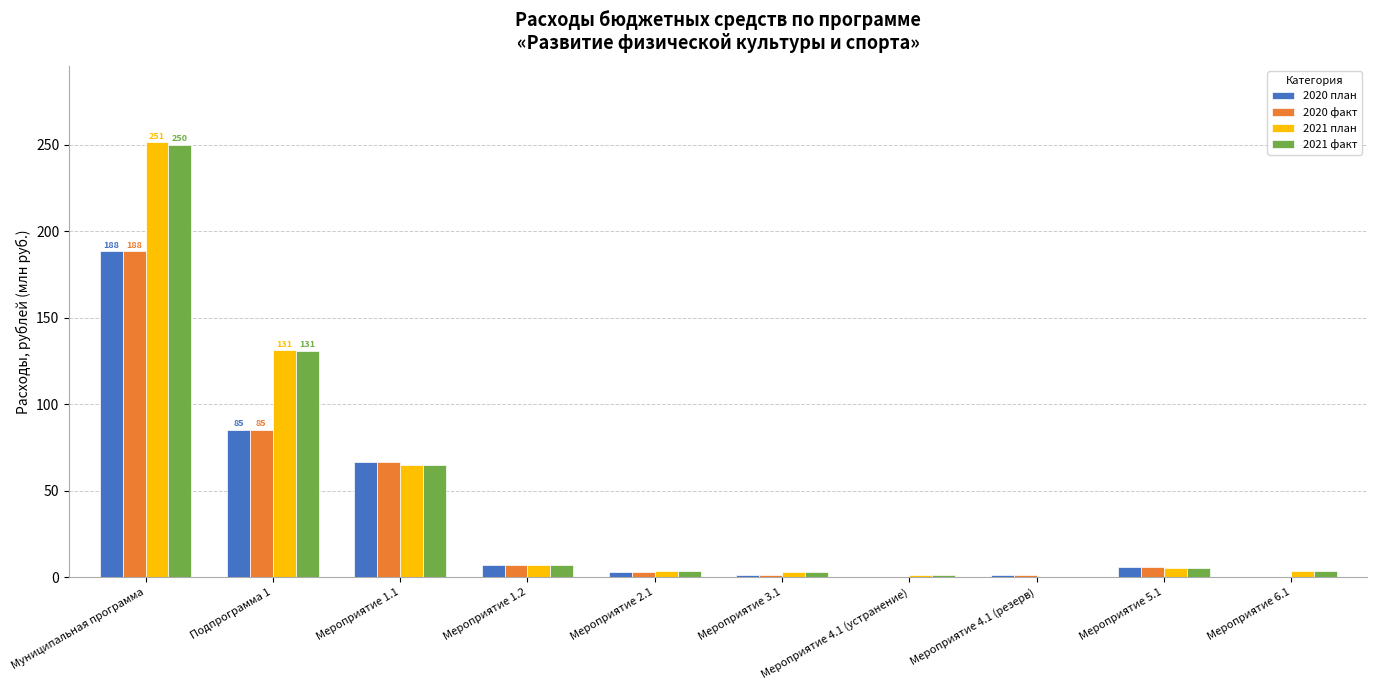

The value of 2020 план at Муниципальная программа is 249.4. True or false?

False